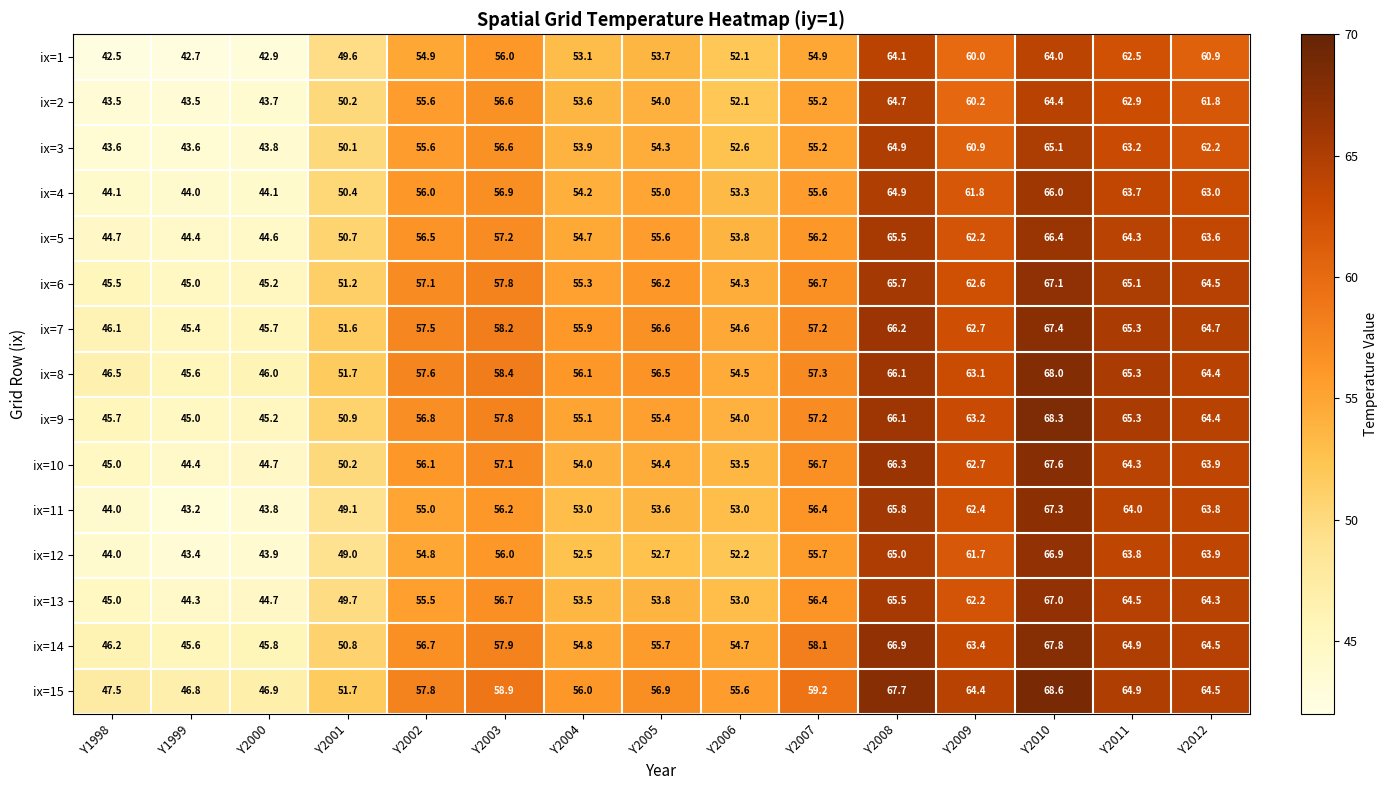

At which label does ix=1 first exceed 54?

Y2002